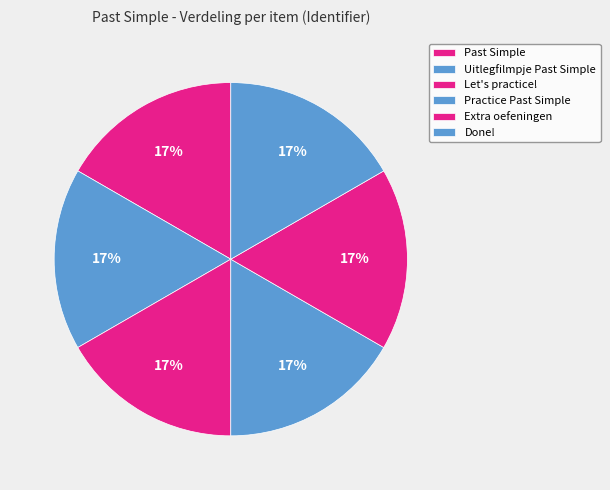

Do Done! and Extra oefeningen together represent more than half of the pie?

No